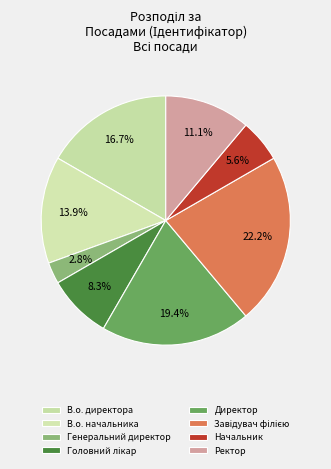

What percentage is NOT represented by Головний лікар?

91.7%